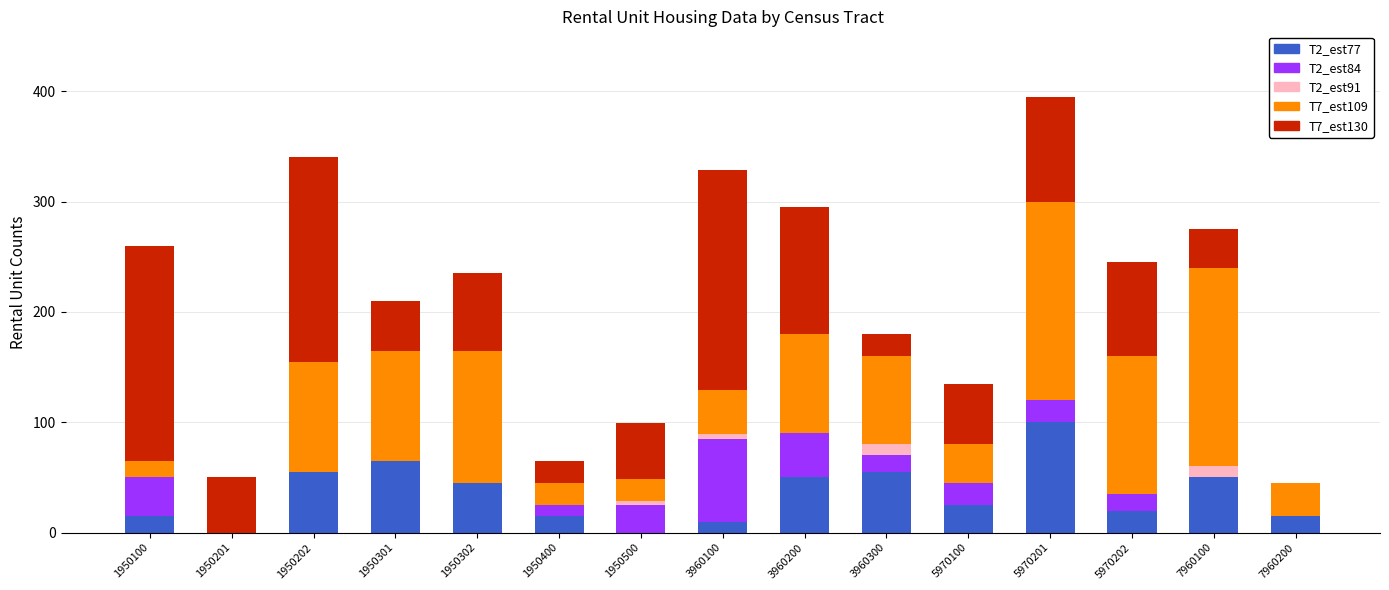

True or false: T2_est77 has a value of 50 at 3960200.

True